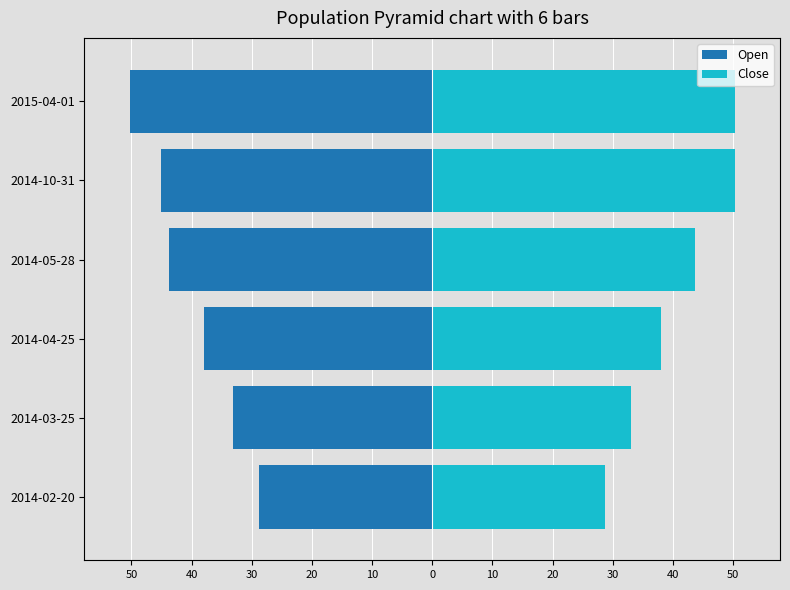

List the series in order of their overall mean, highest first.

Close, Open